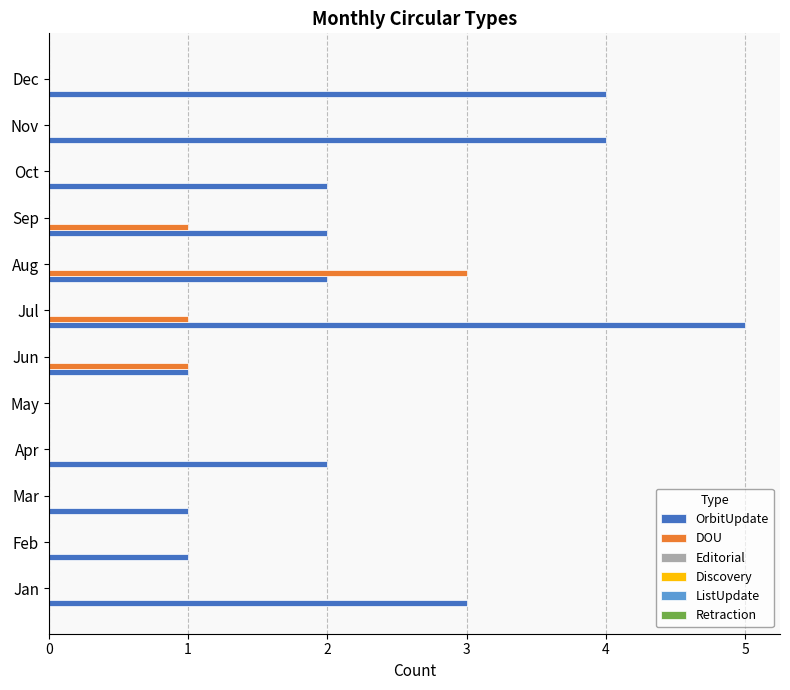

How many categories are shown in the chart?

12